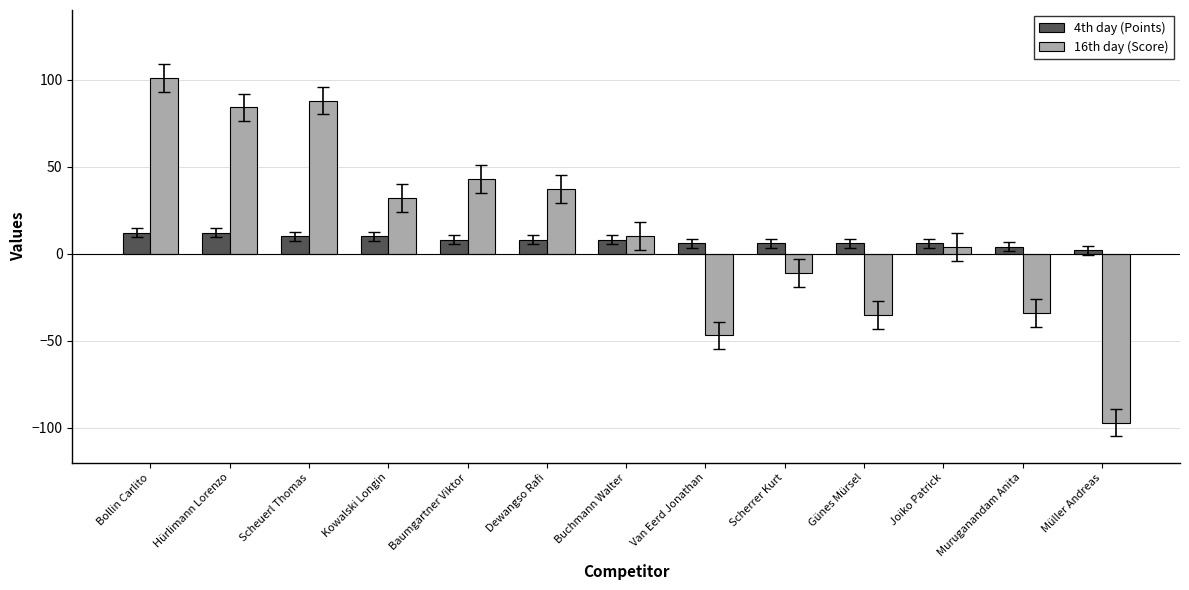

Is it true that 16th day (Score) equals -11 at Scherrer Kurt?

True